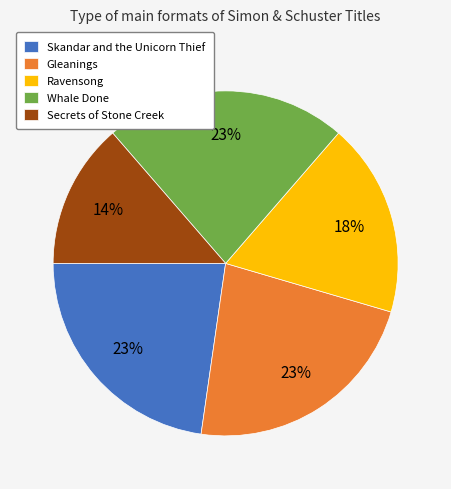

What is the smallest slice in the pie chart?

Secrets of Stone Creek